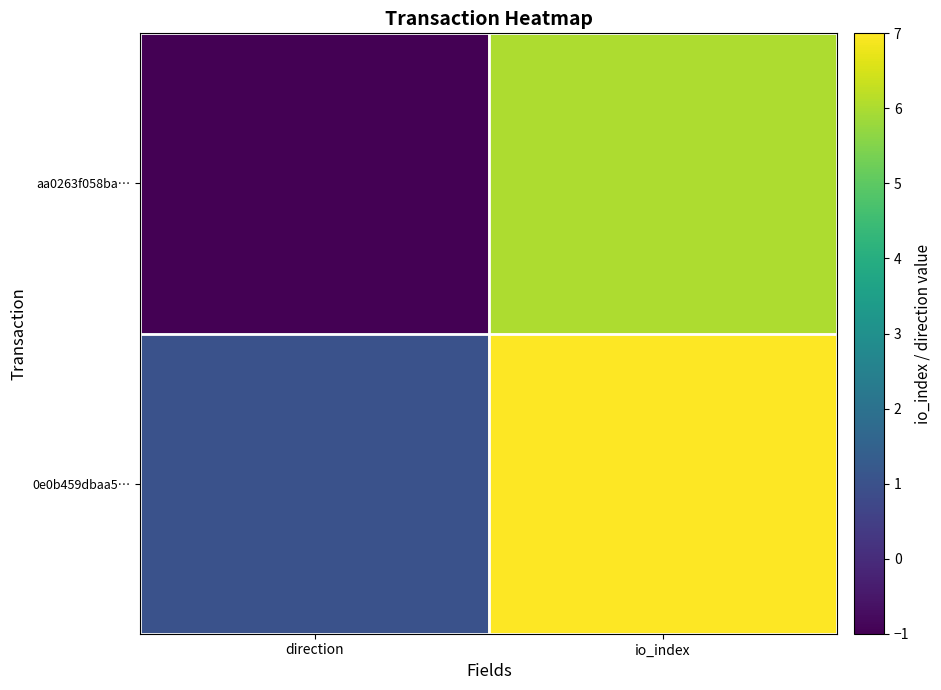

Reading left to right, what are all the values shown in this chart?

aa0263f058ba…: direction=-1	io_index=6
0e0b459dbaa5…: direction=1	io_index=7